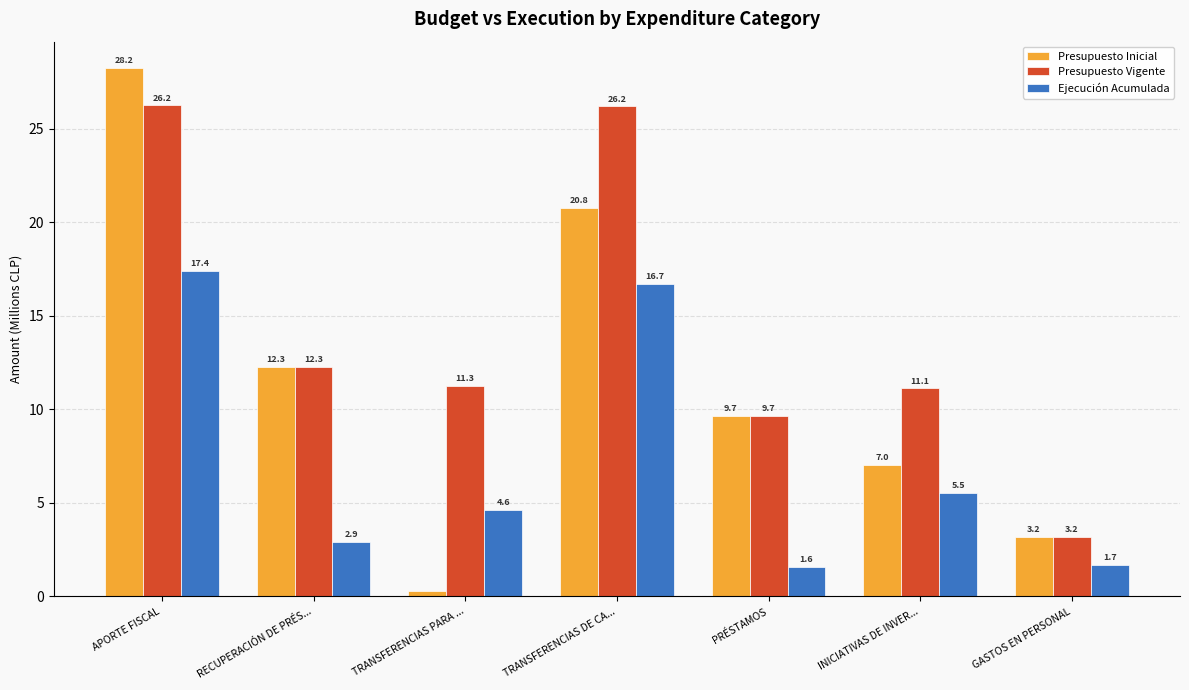

What is the difference between the Ejecución Acumulada values at RECUPERACIÓN DE PRÉS... and TRANSFERENCIAS DE CA...?

13.8